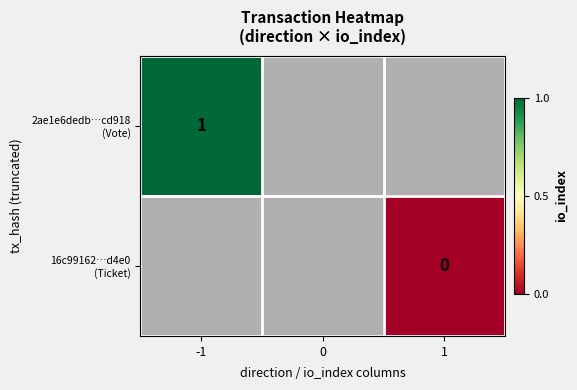

Which series has the largest range (max minus min)?

2ae1e6dedb…cd918 (Vote)